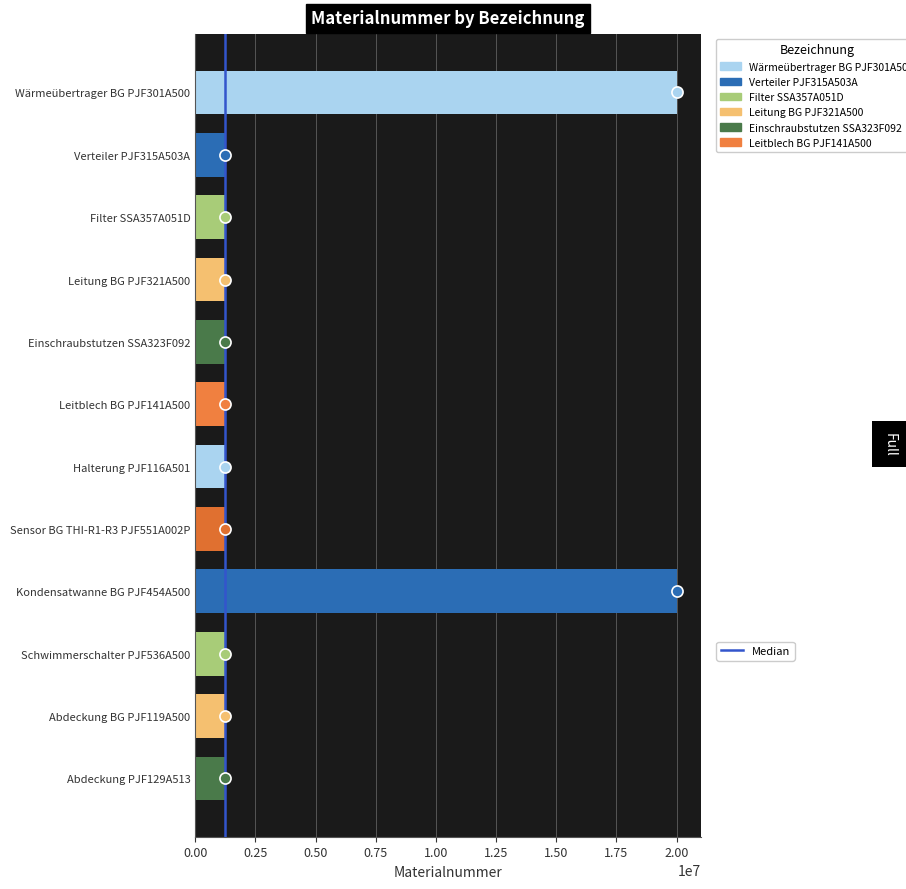

Is it true that the value at Einschraubstutzen SSA323F092 is 1934293?

False